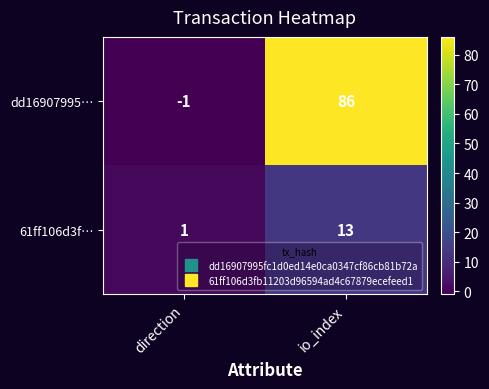

Reading left to right, transcribe all the data shown in this chart.

dd16907995…: direction=-1	io_index=86
61ff106d3f…: direction=1	io_index=13